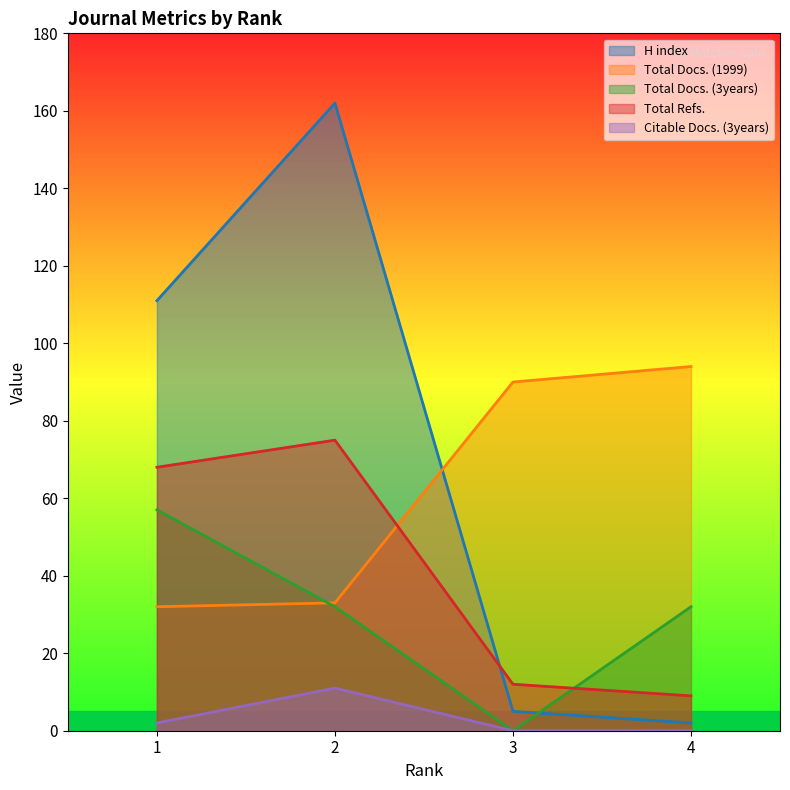

True or false: H index and Total Docs. (3years) intersect in this chart.

True